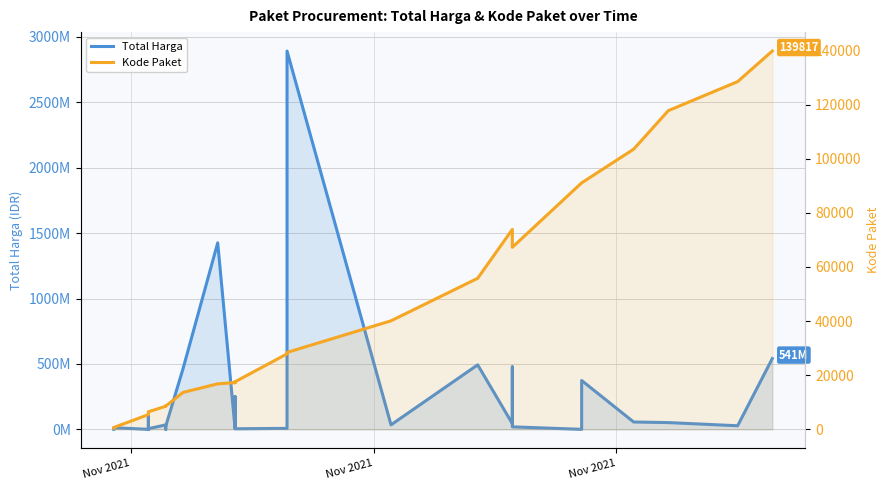

List the series in order of their peak value, highest first.

Total Harga, Kode Paket